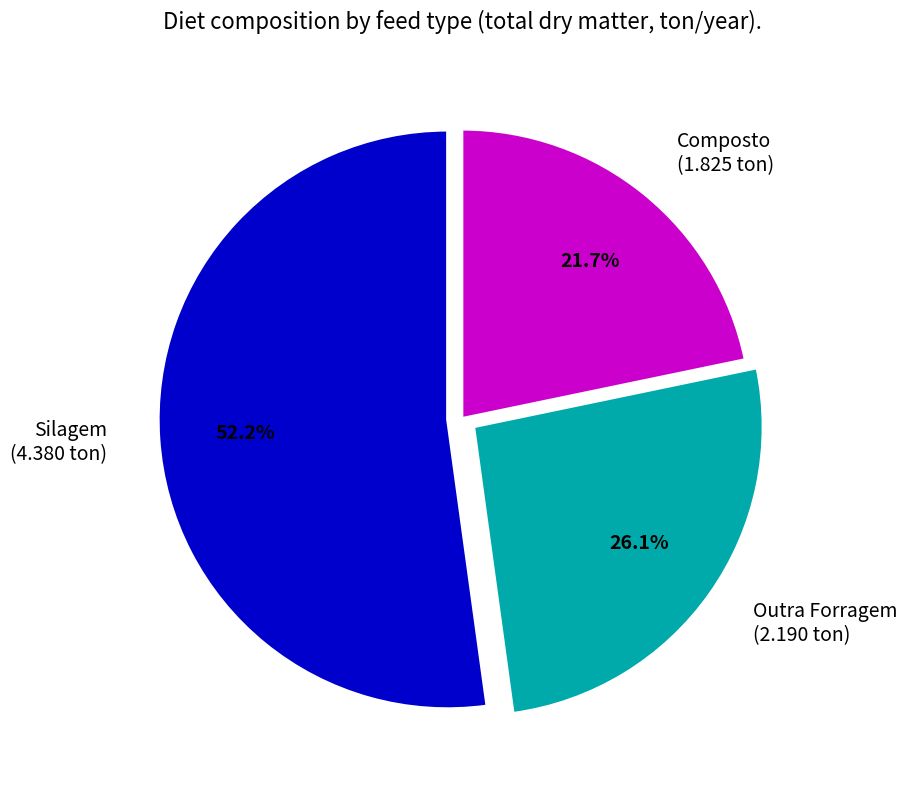

Rank the categories by value from highest to lowest.

Silagem, Outra Forragem, Composto